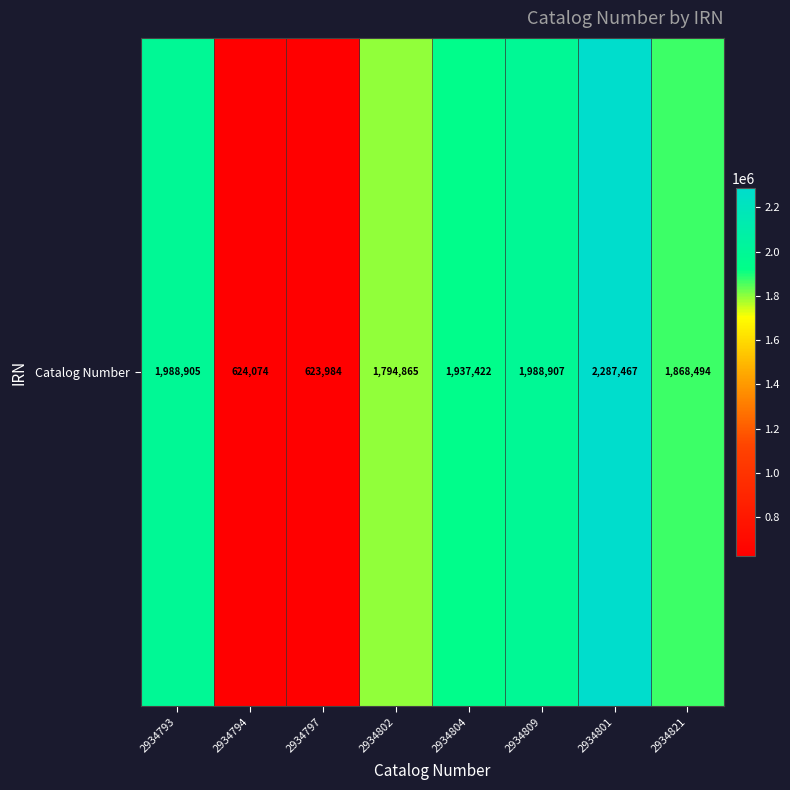

The chart shows a value of 3184257 at 2934804. True or false?

False